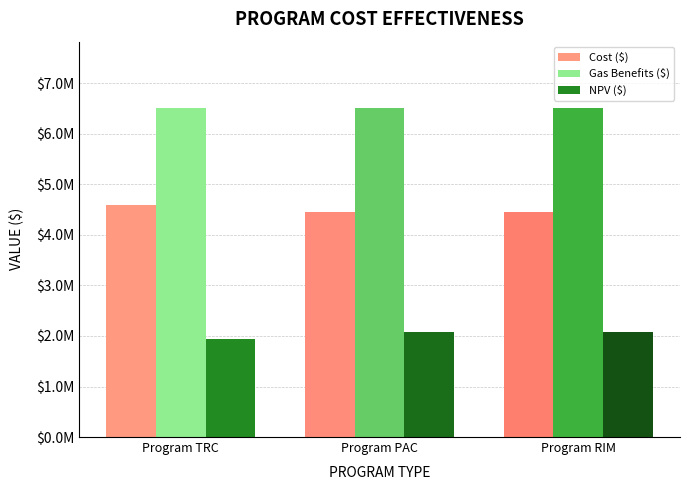

Are the bars grouped side by side (vs. stacked)?

Yes